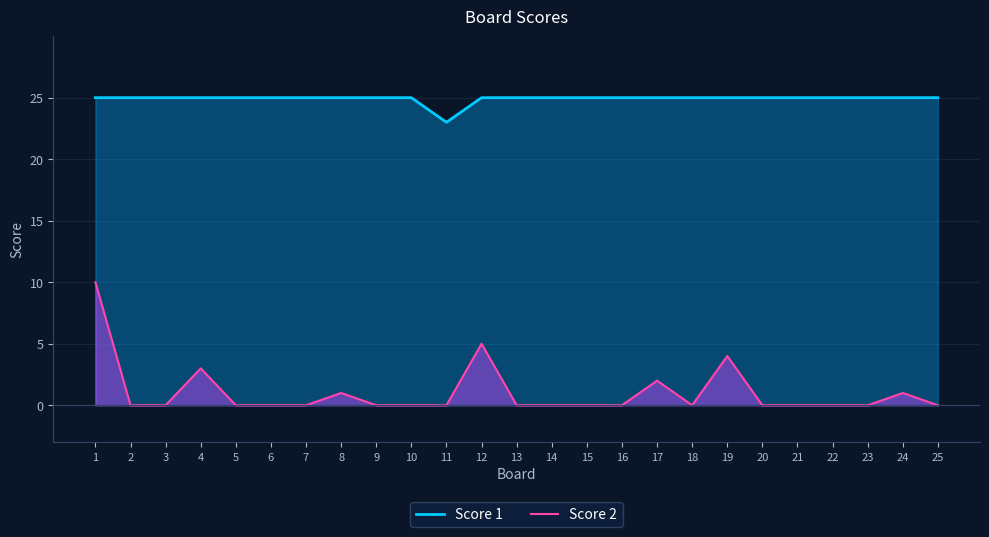

How many lines are shown in the chart?

2